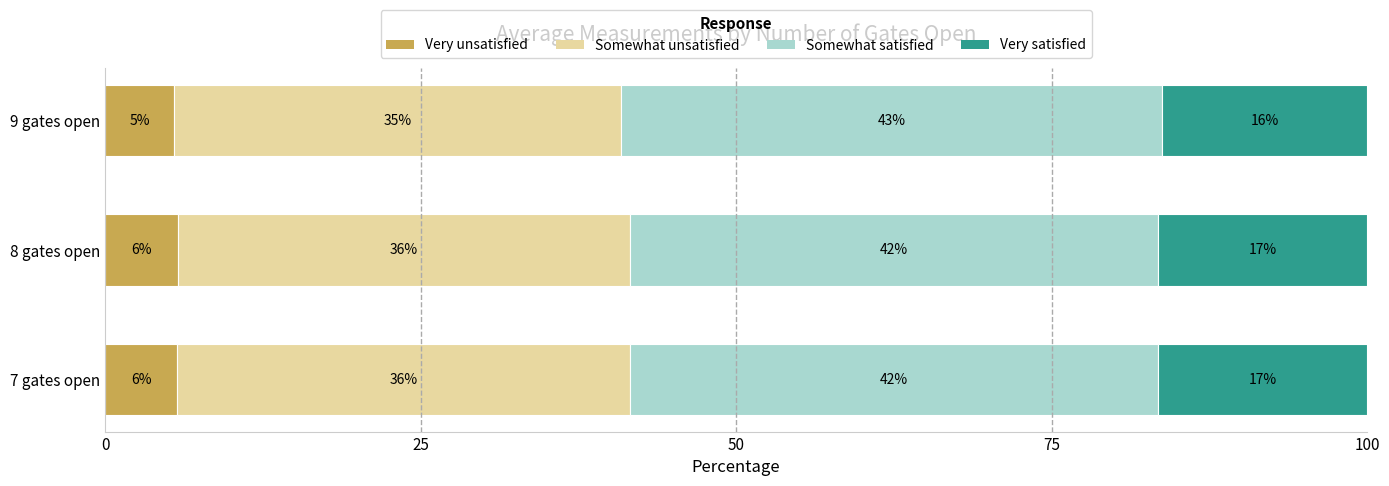

What are all the series names shown in the legend?

Very unsatisfied, Somewhat unsatisfied, Somewhat satisfied, Very satisfied